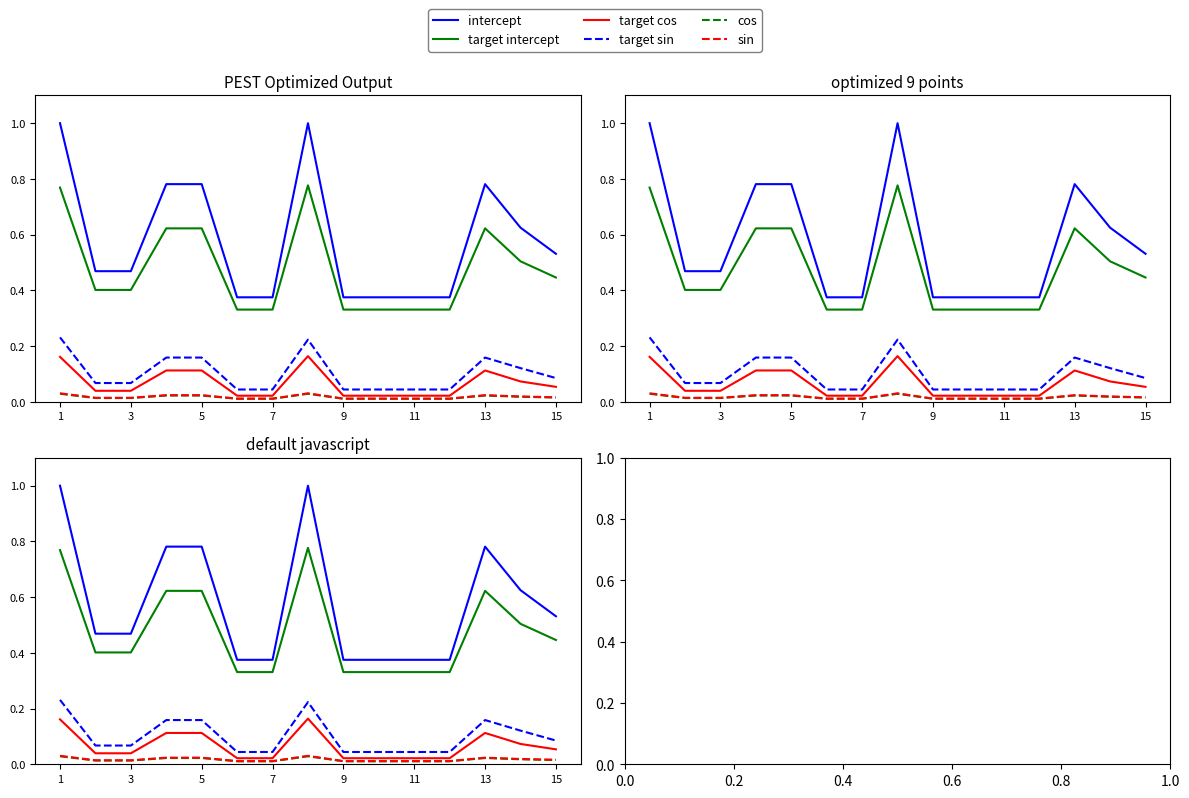

Count the number of categories in the chart.

15